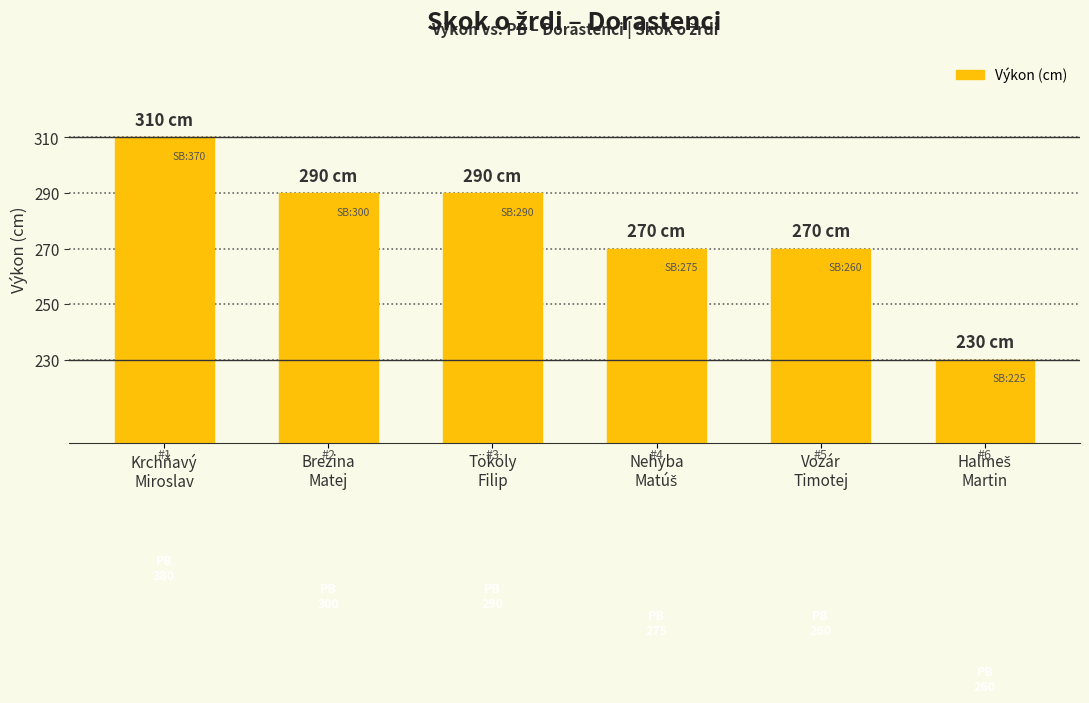

What is the value of the 1st bar from the left?

310